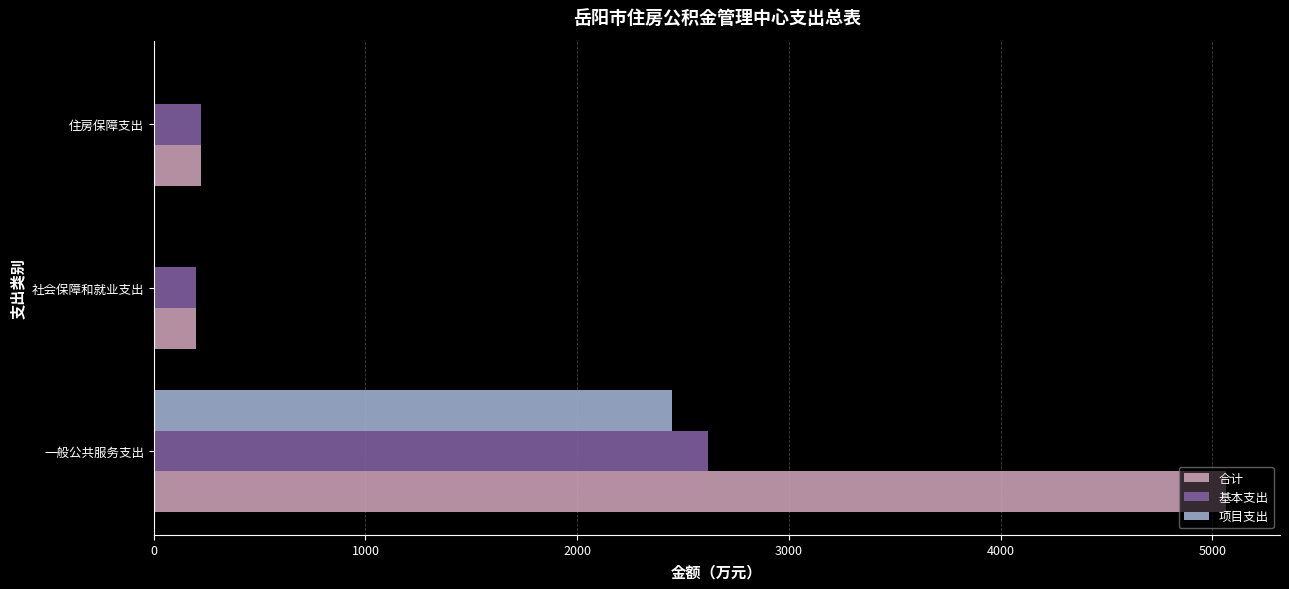

What is the maximum value for 合计?

5067.0